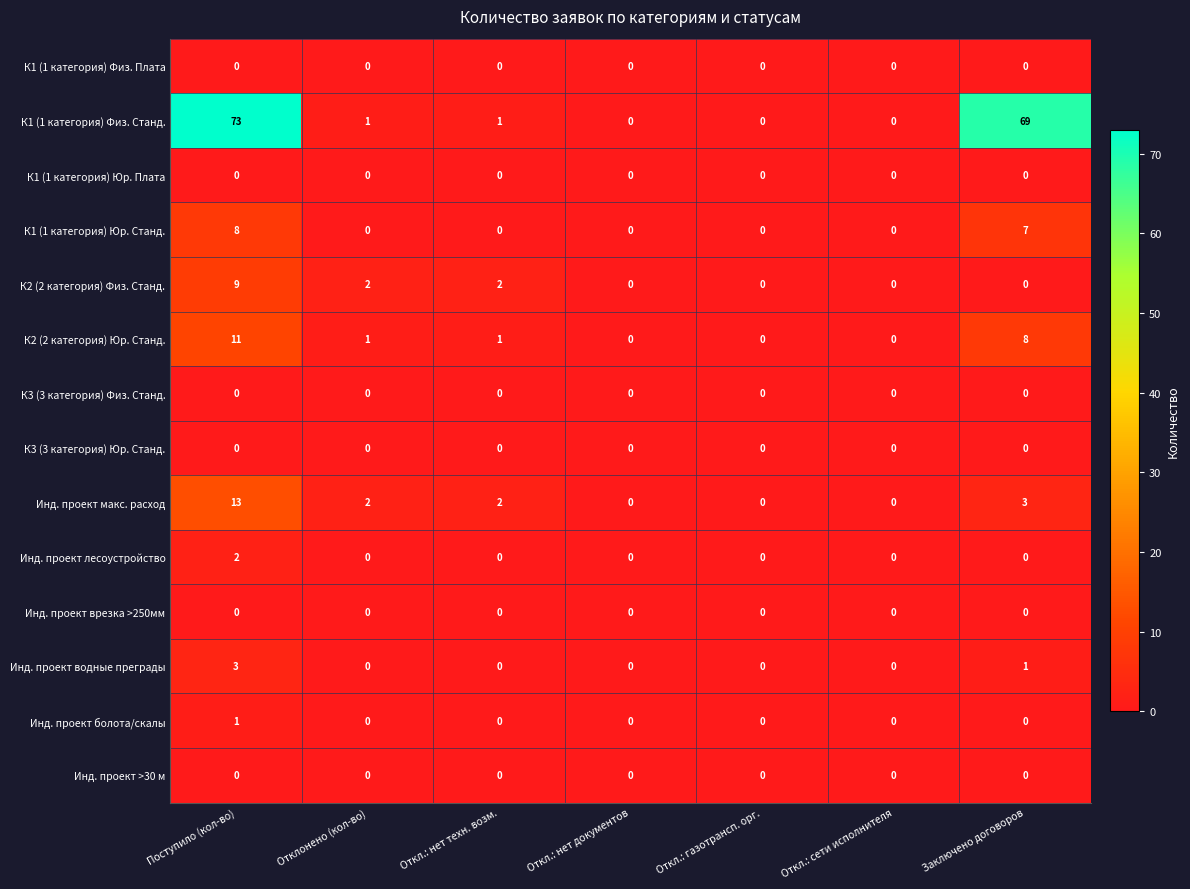

What is the total value across all series at Поступило (кол-во)?

120